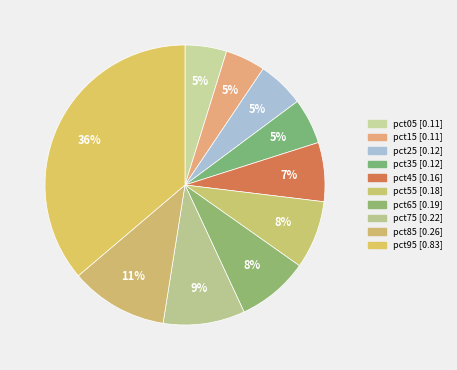

Count the number of slices in the pie.

10